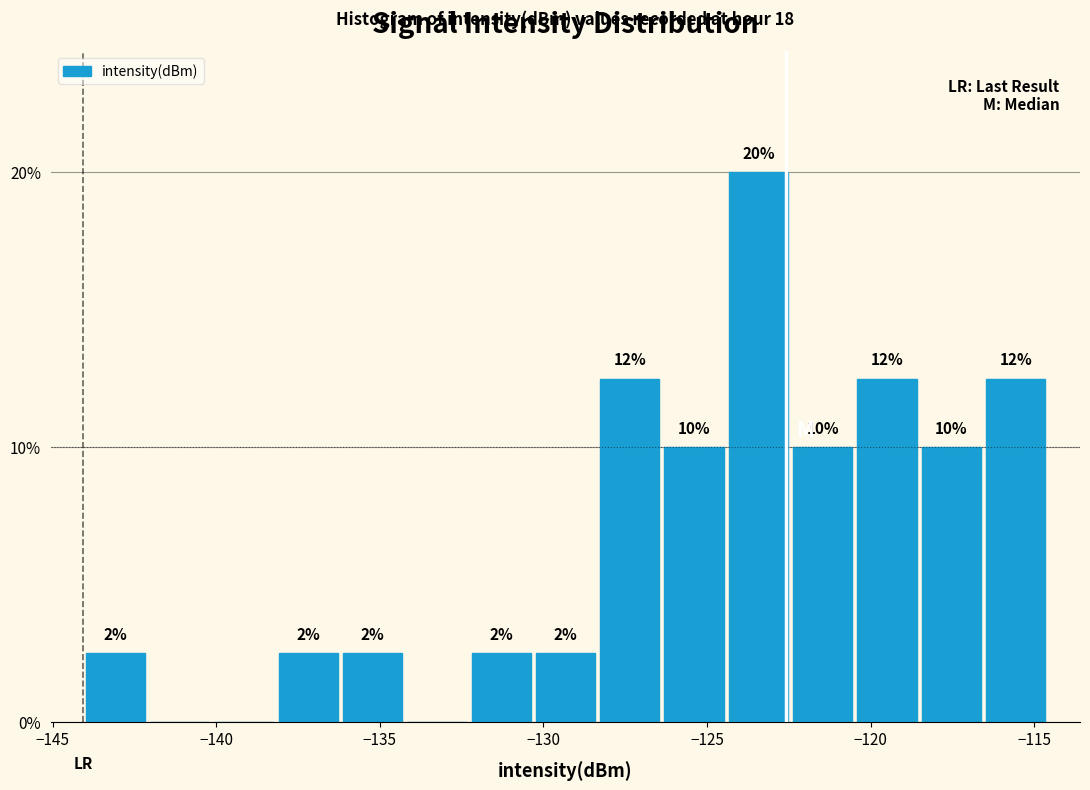

Read against the x-axis, roughly where is the centre of the tallest bar?

-123.5